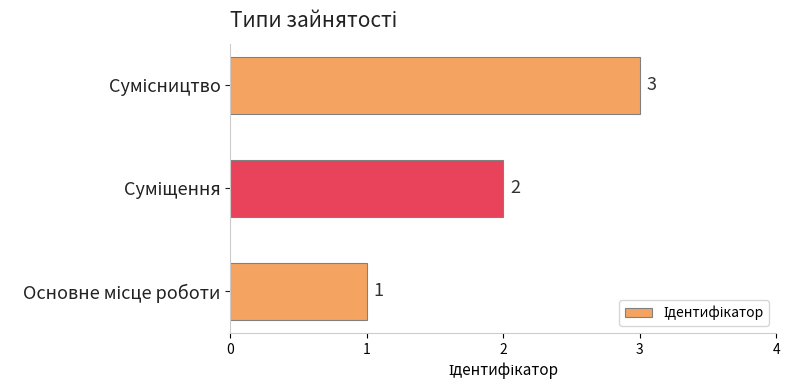

Count the values in the range 1 to 3.

3